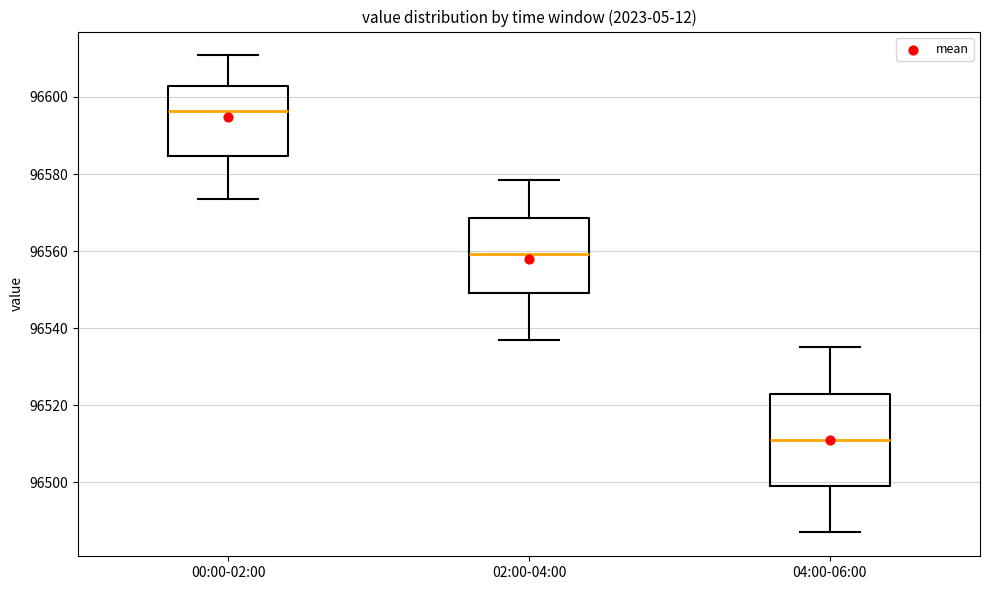

Reading left to right, read every box against the y-axis: the position of its median line, the range the box covers, and the ends of its whiskers. The values are not printed on the chart, so give them approximately, as read against the axis.

00:00-02:00: median 96596, box 96584 to 96602, whiskers 96574 to 96610
02:00-04:00: median 96560, box 96550 to 96568, whiskers 96538 to 96578
04:00-06:00: median 96512, box 96500 to 96524, whiskers 96488 to 96536